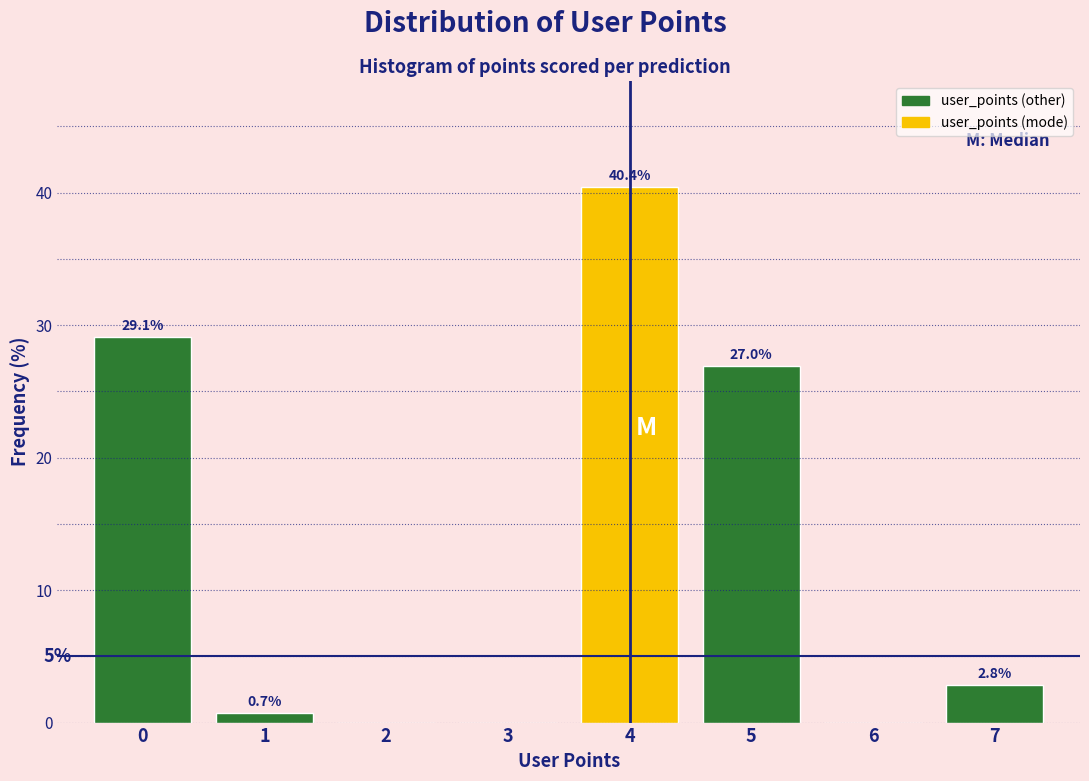

Reading left to right, list all the values displayed in this chart.

0=29.1	1=0.7	2=0.0	3=0.0	4=40.4	5=27.0	6=0.0	7=2.8